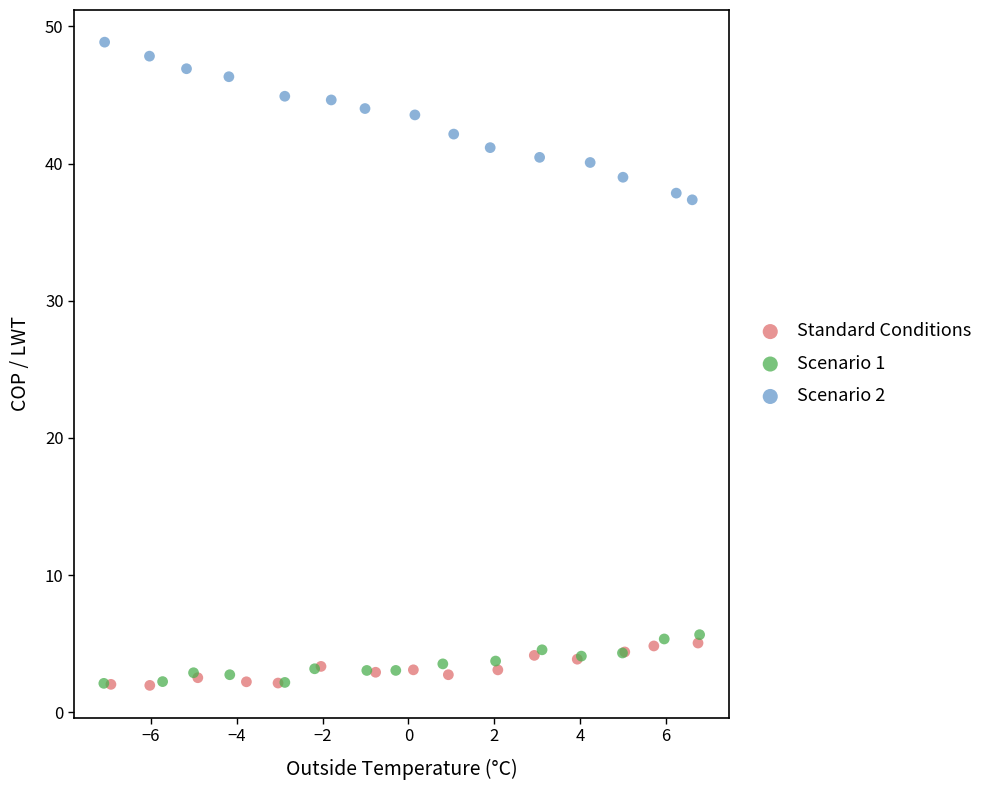

Which series has the largest Y range (max minus min)?

Scenario 2